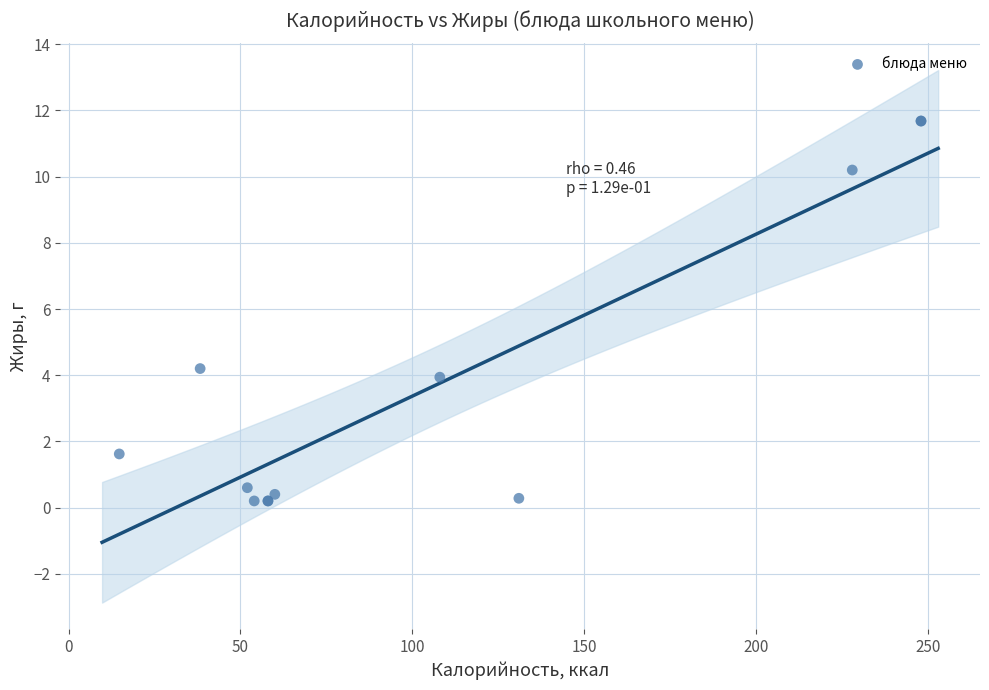

What Y value in the scatter plot is closest to 5?

4.2